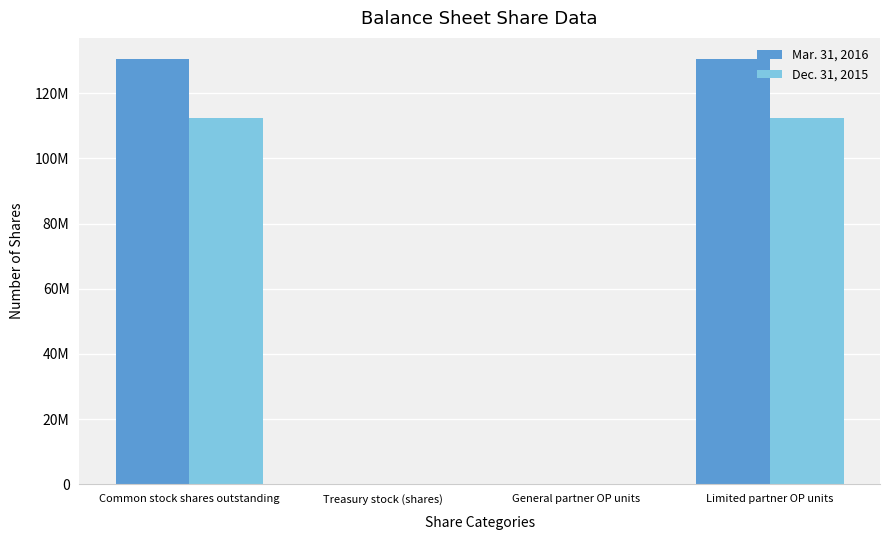

What are all the series names shown in the legend?

Mar. 31, 2016, Dec. 31, 2015